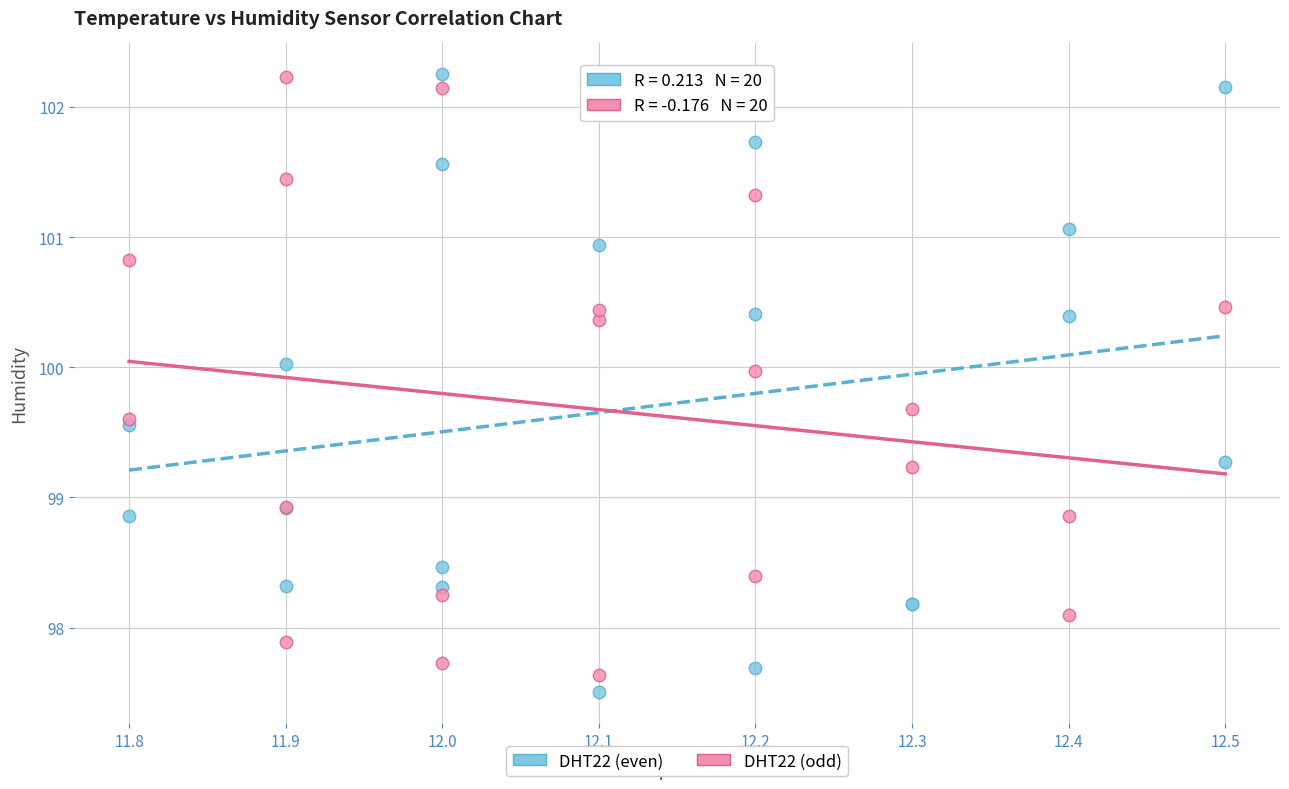

What are all the series names shown in the legend?

DHT22 (even), DHT22 (odd)